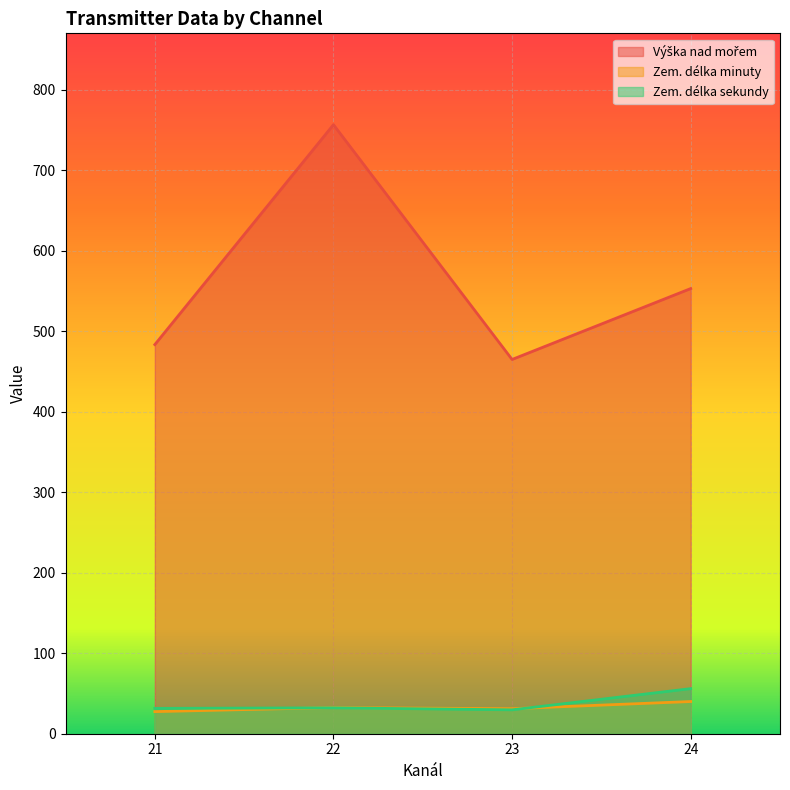

Where is Zem. délka sekundy nearest to the value 30?

23